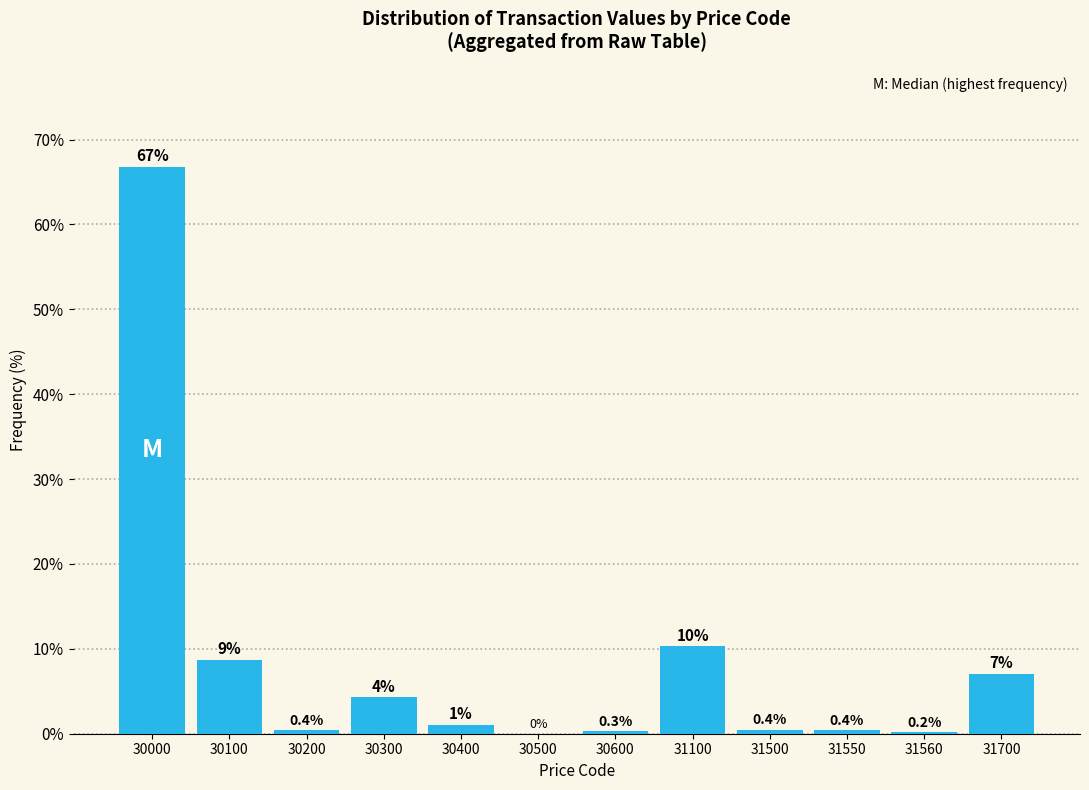

True or false: the data shows 0.4 at 31550.

True